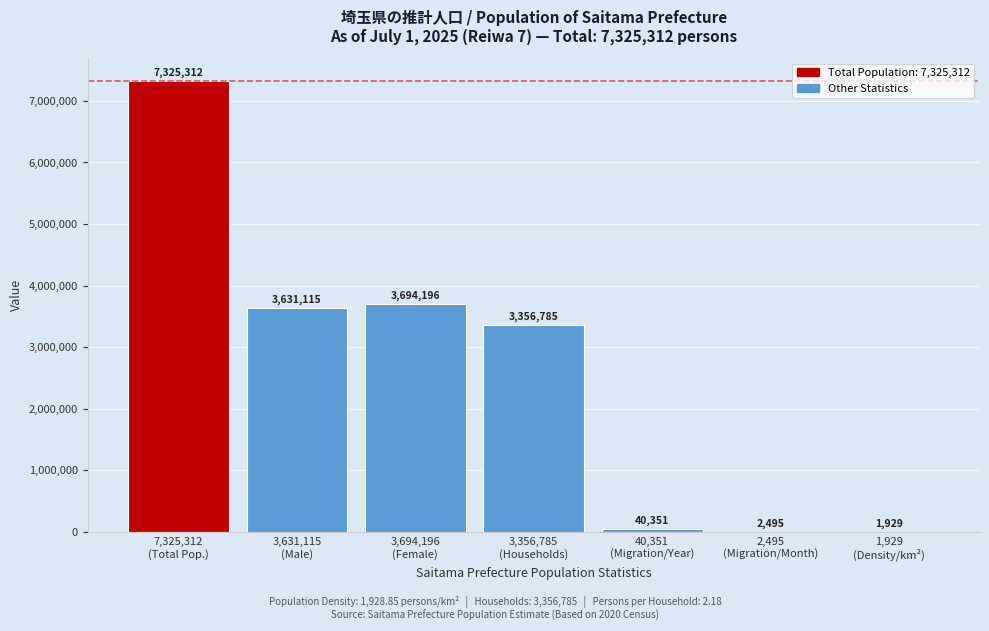

What is the sum of all values?

18052183